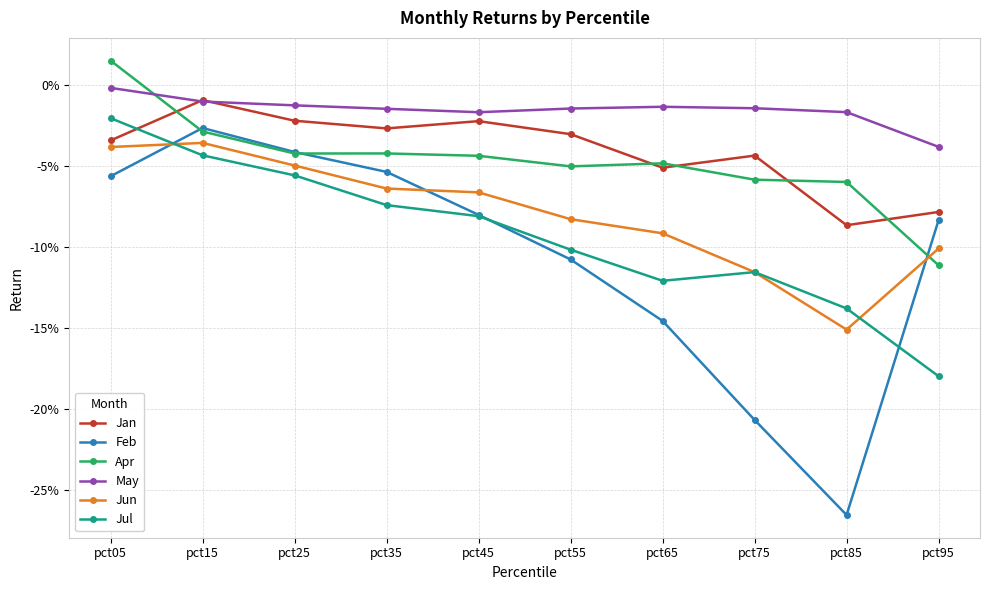

Which series has the largest total across all categories?

May